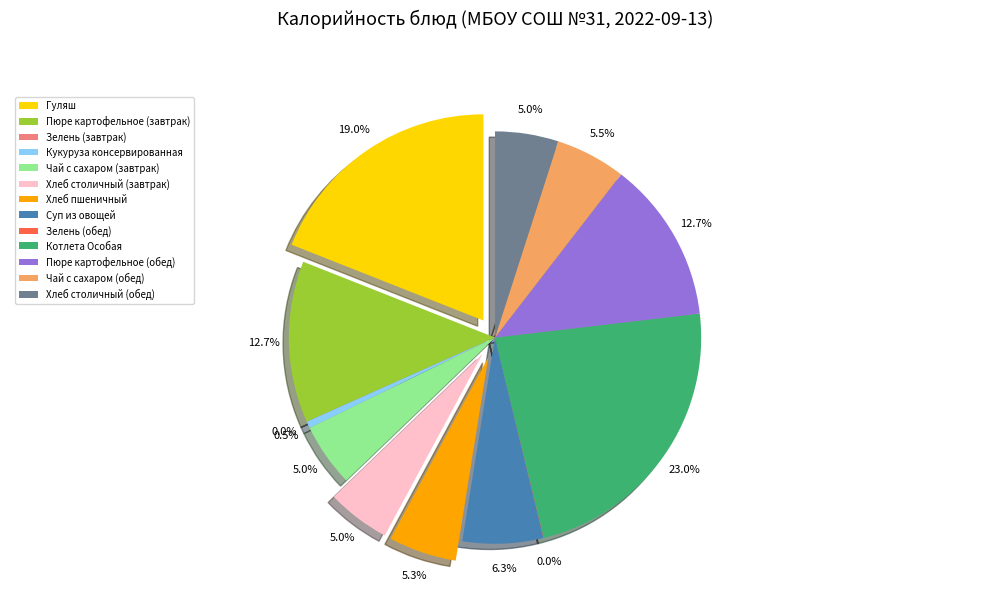

Is there a majority slice in this chart?

No